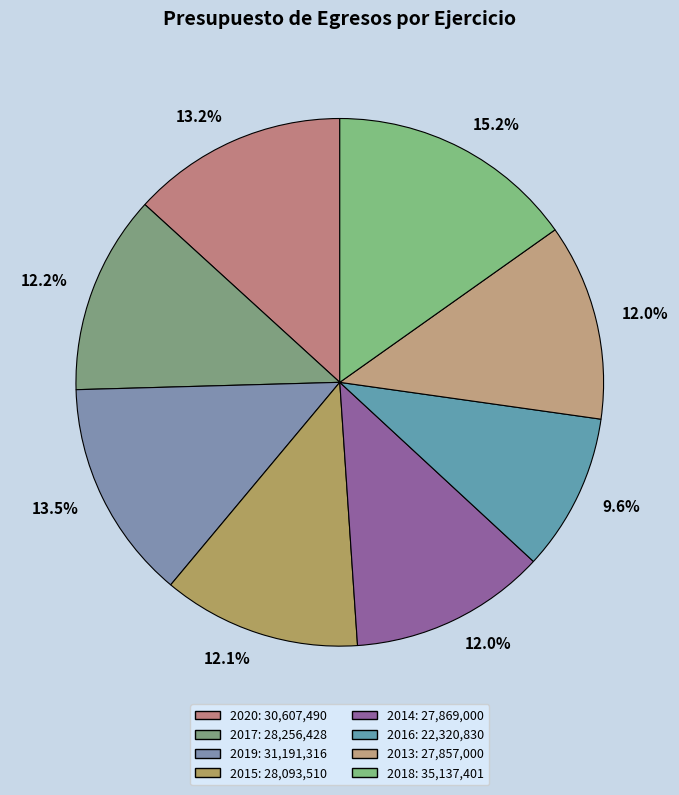

To the nearest percent, what is the difference between the 2014 and 2018 slice percentages?

3%